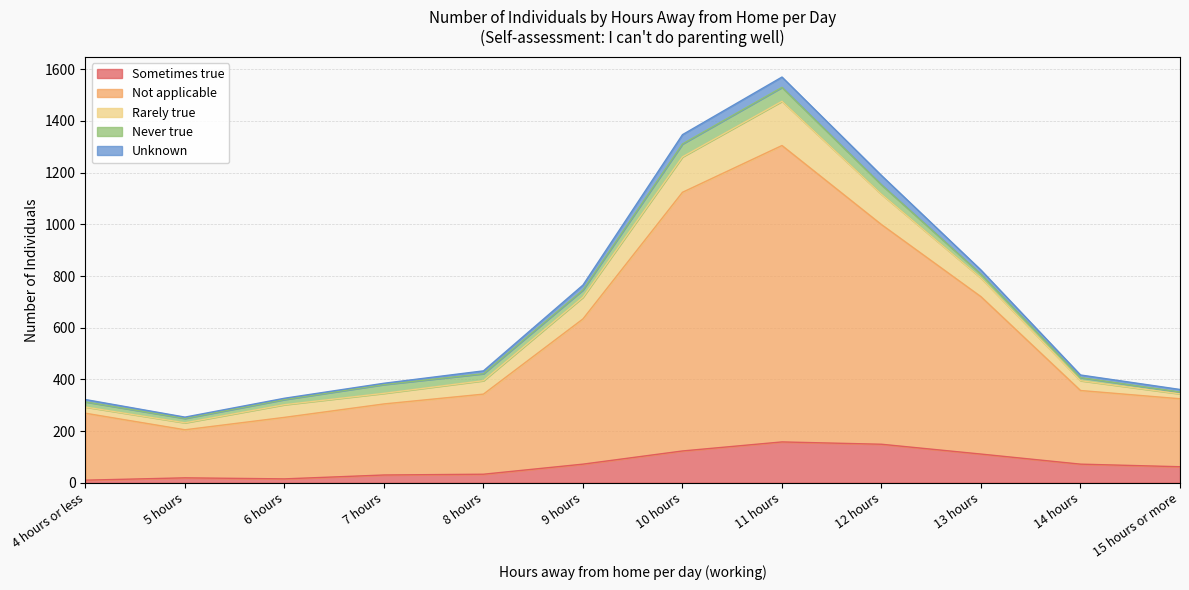

Is it true that Sometimes true equals 37 at 14 hours?

False